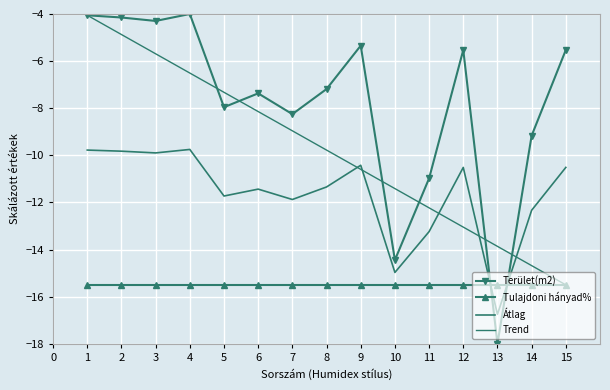

What is the maximum value shown in the chart?

-4.0